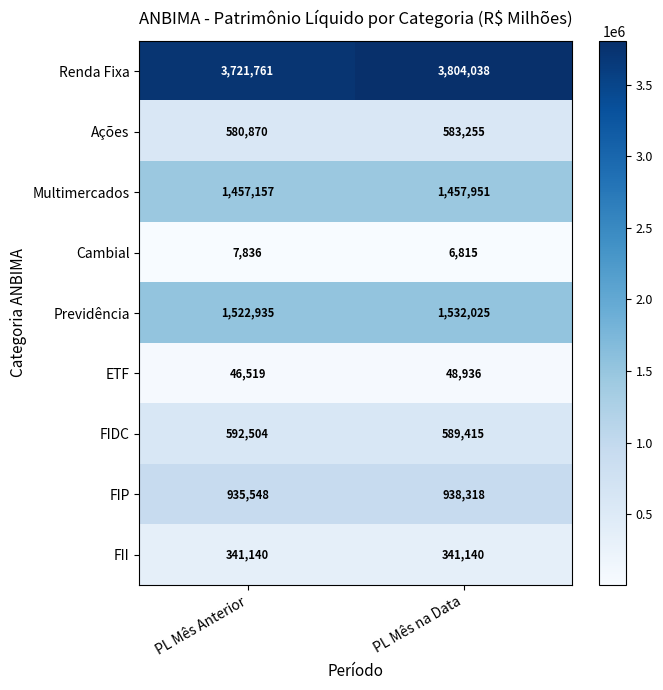

Is the value of Previdência at PL Mês Anterior greater than the value of FII at PL Mês na Data?

Yes